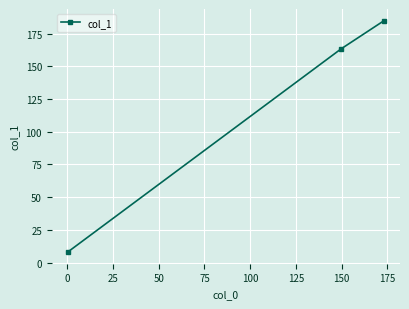

What is the value of the 2nd point from the left?

163.3